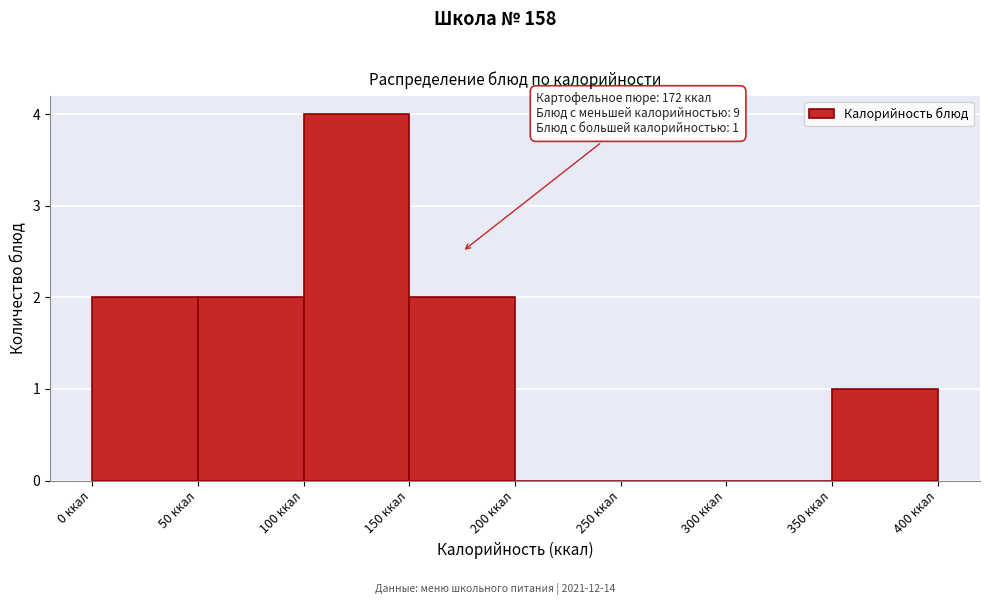

Over which range of the x-axis is the bar tallest?

100 to 150